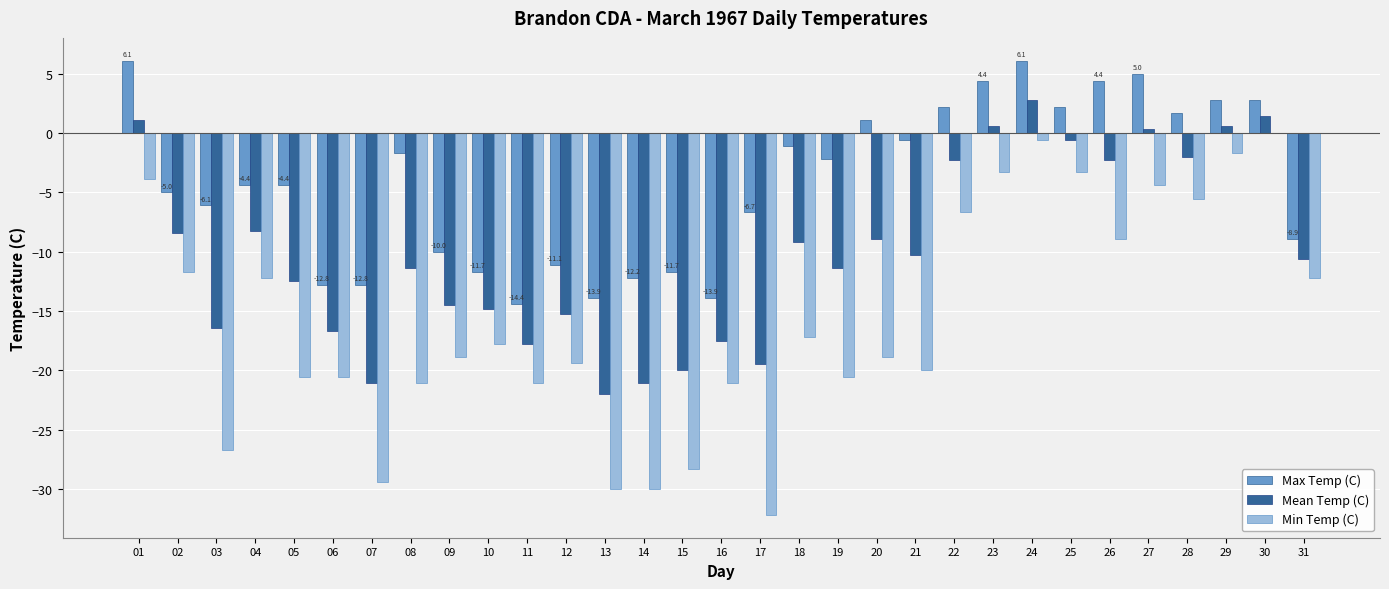

Are the bars horizontal?

No